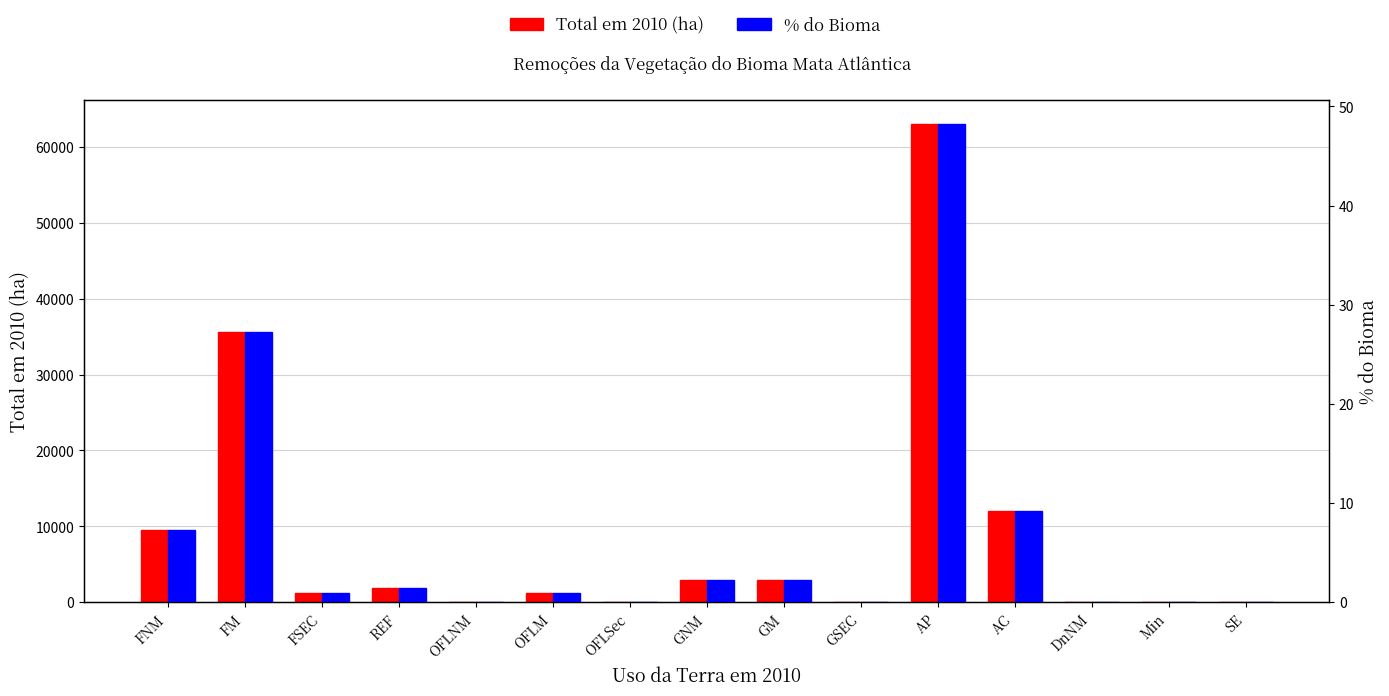

What is the label of the 4th bar from the left?

REF